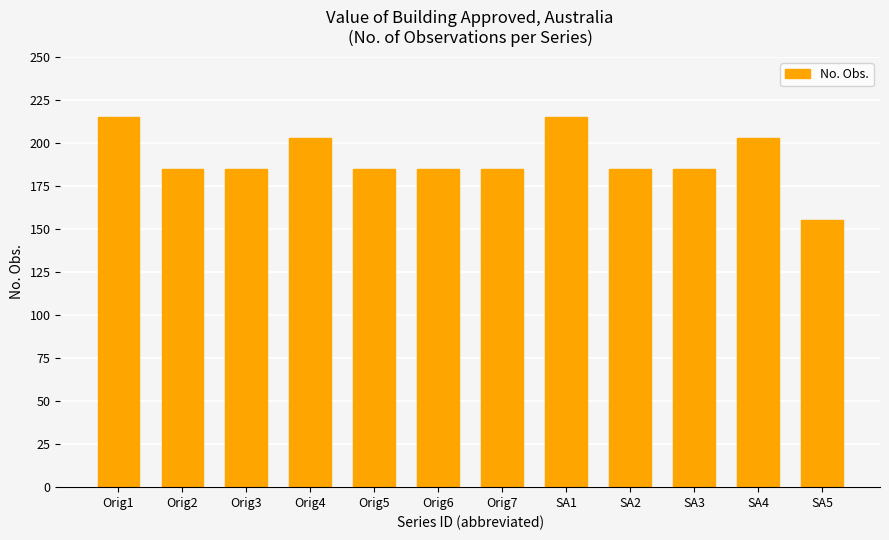

Which label corresponds to the smallest value in the chart?

SA5